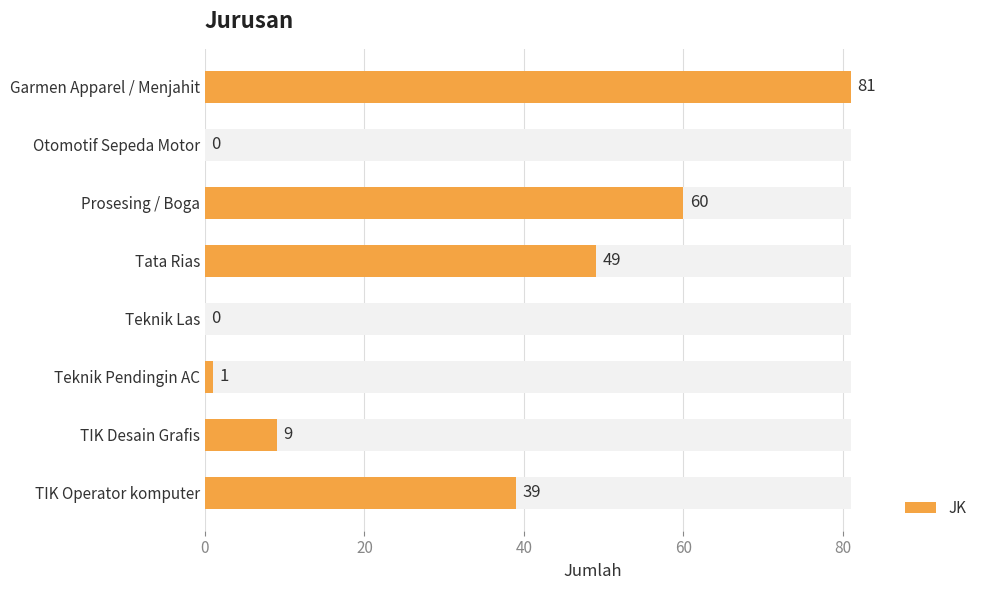

What is the difference between the values at Garmen Apparel / Menjahit and TIK Desain Grafis?

72